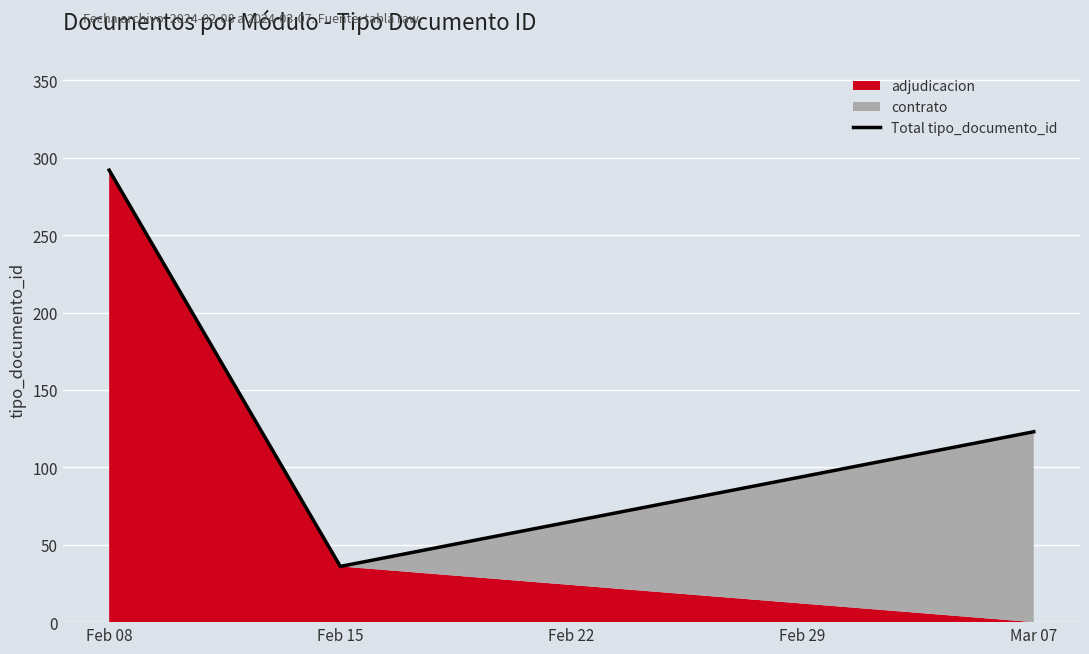

How many values are below 123?

1